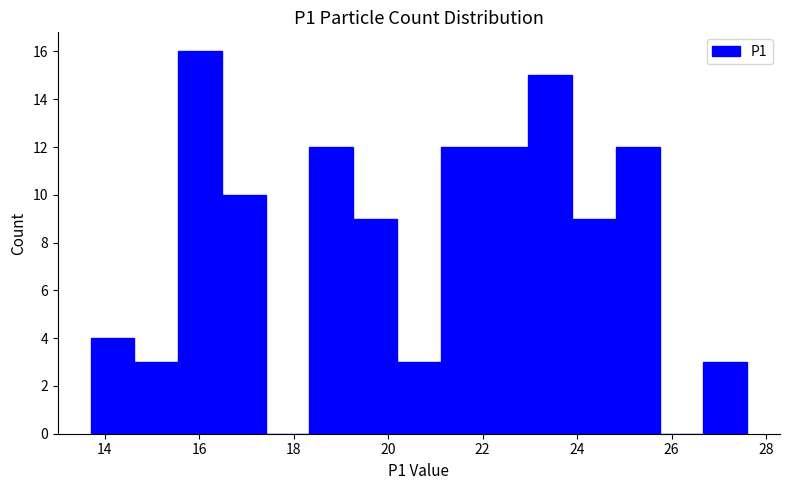

How tall is the bar that spans 23.8 to 24.8 on the x-axis? Neither the bar edges nor the heights are printed on the chart, so give them approximately, as read against the axes.

9